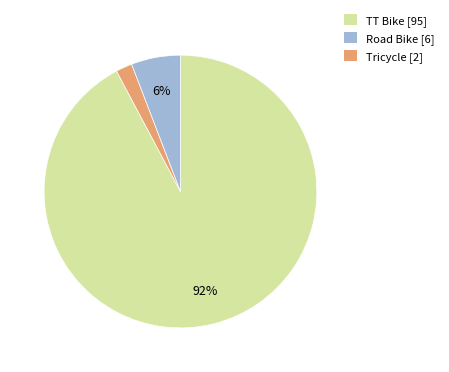

To the nearest percent, what is the average slice percentage?

33%